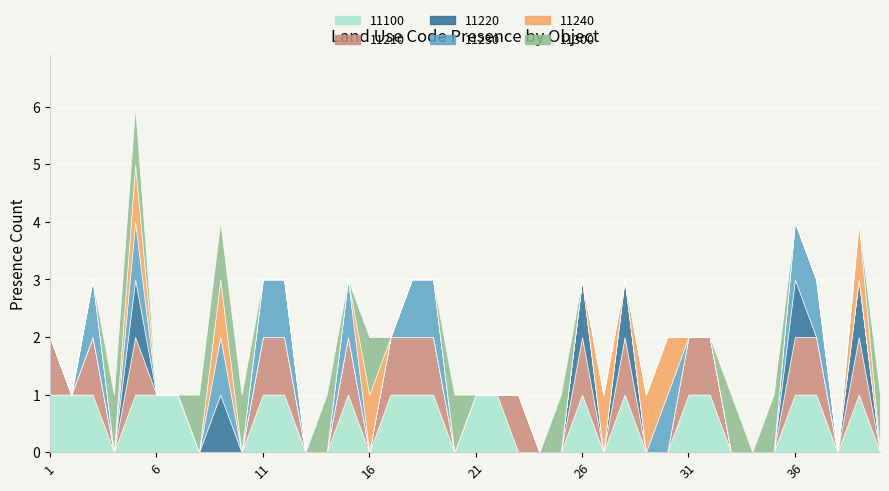

True or false: 11300 has more than 0 interior local peaks.

True